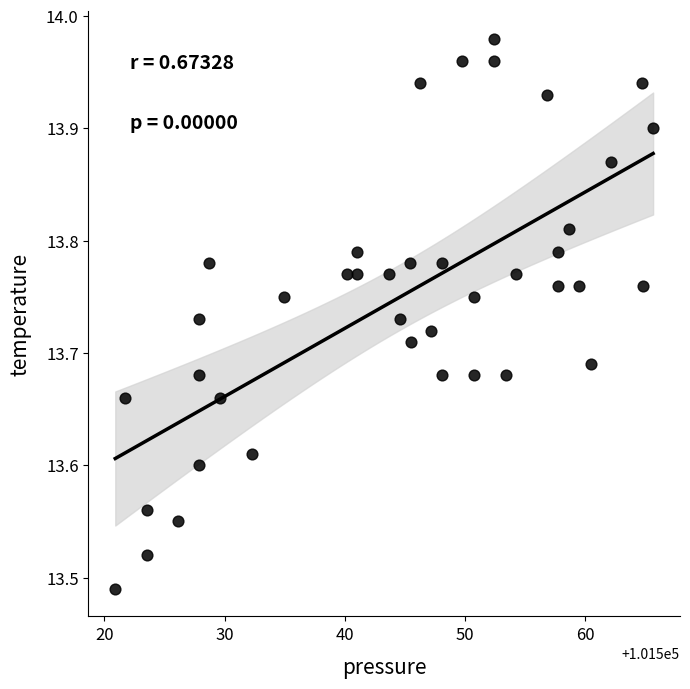

What is the range of X values (max minus min)?

44.8